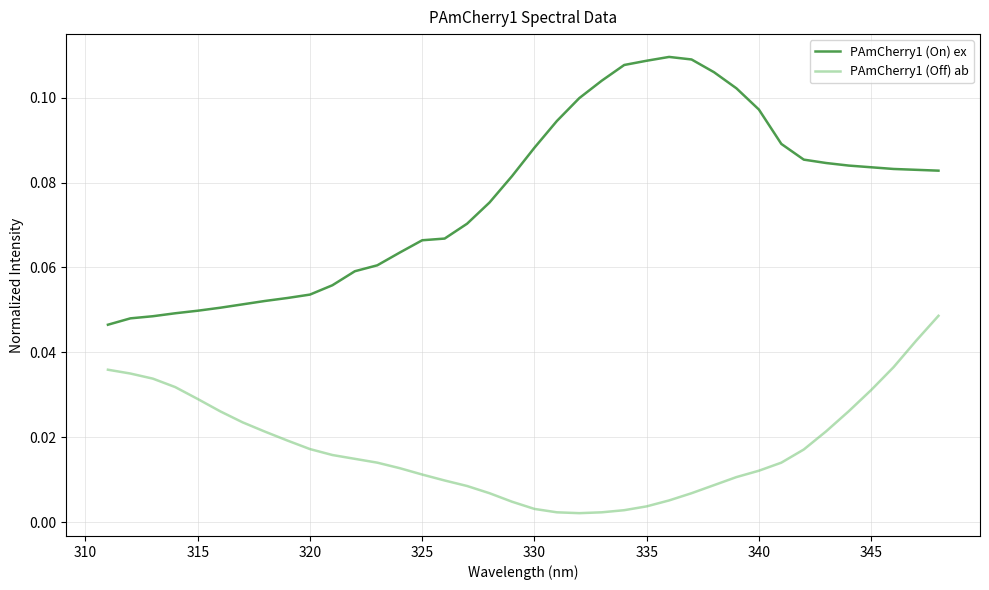

Which series has the widest spread of values?

PAmCherry1 (On) ex